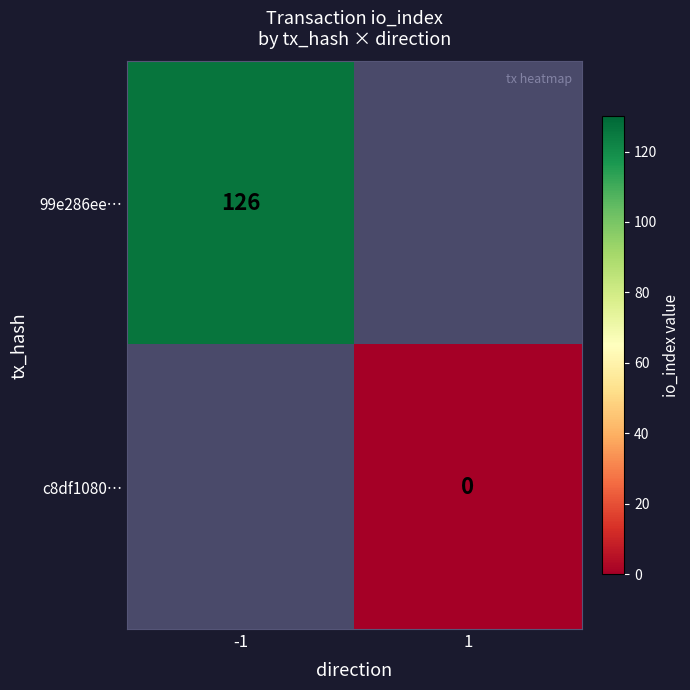

The value of 99e286ee… at -1 is 185. True or false?

False